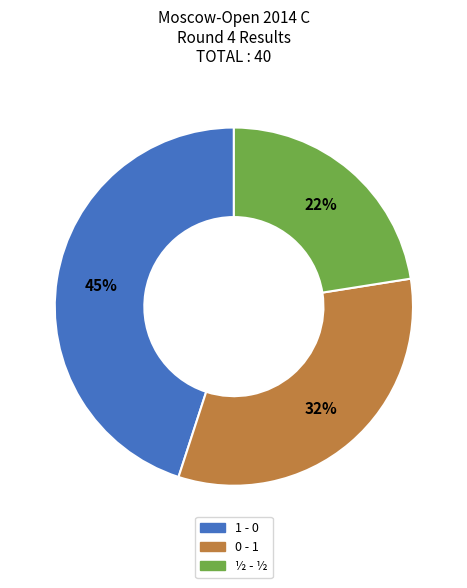

Does ½ - ½ represent more than half of the total?

No